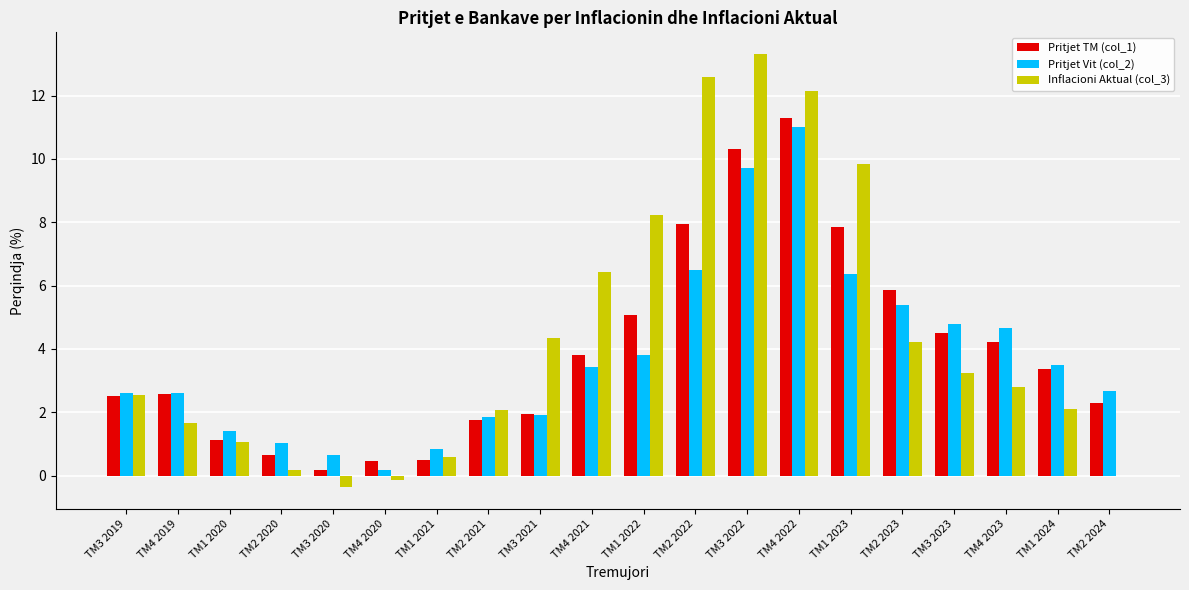

What is the total value across all series at TM3 2022?

33.3